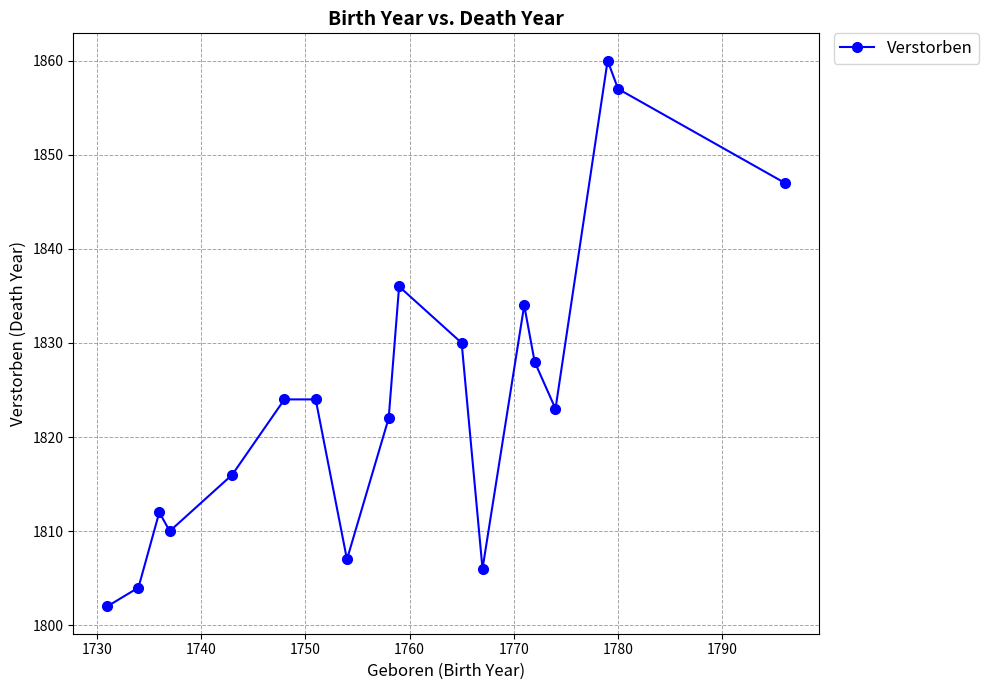

What is the value of the 16th point from the left?

1860